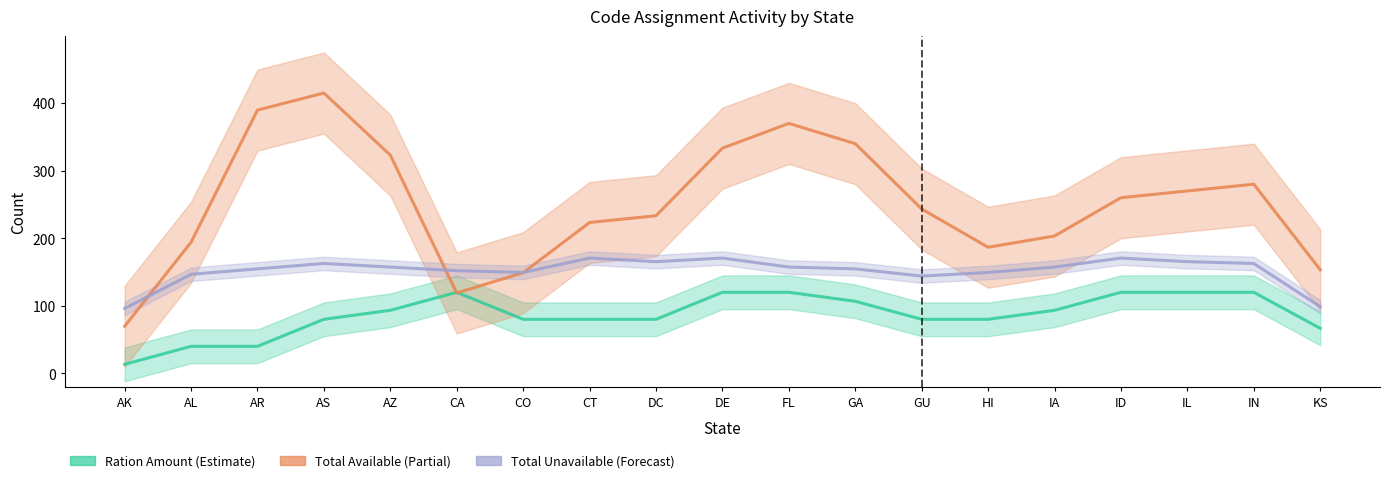

What is the difference between the Ration Amount (Estimate) values at AZ and IL?

26.7